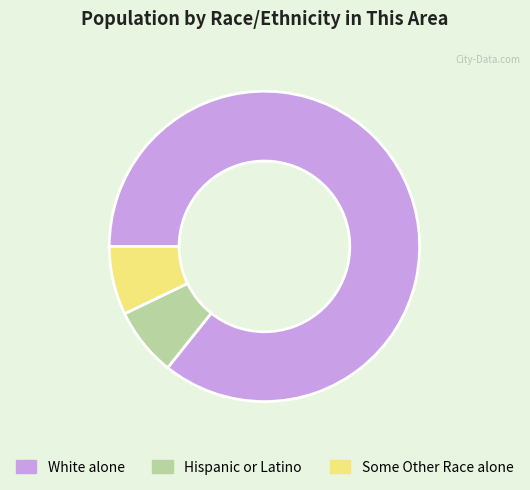

Does any single category account for the majority?

Yes